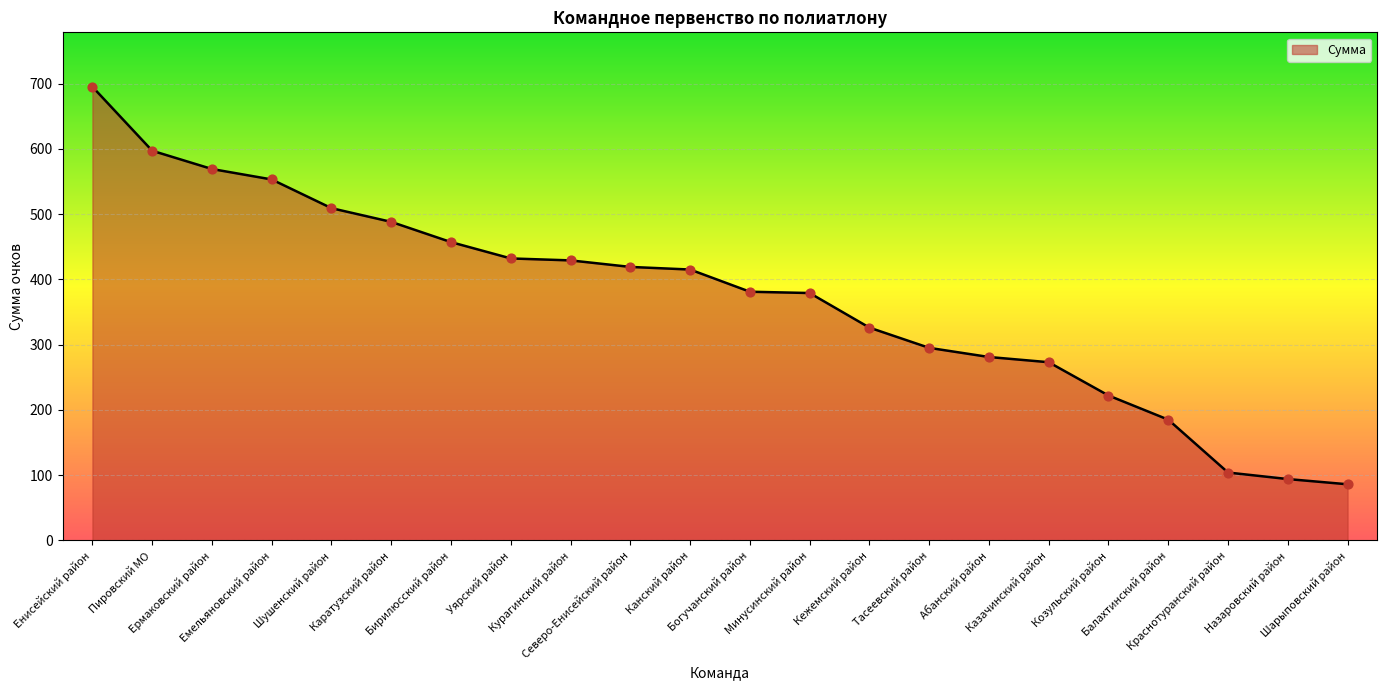

What is the change in value from Енисейский район to Уярский район?

-263